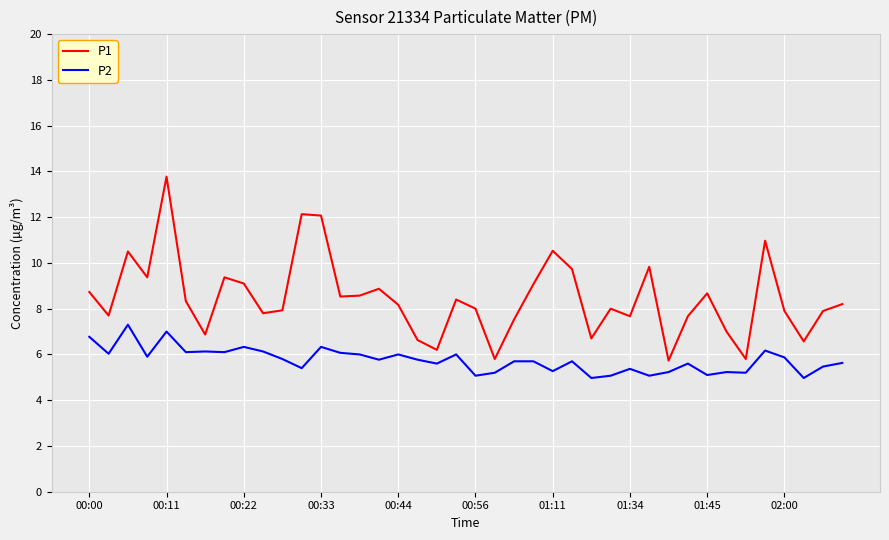

True or false: P2 and P1 cross at least once.

False